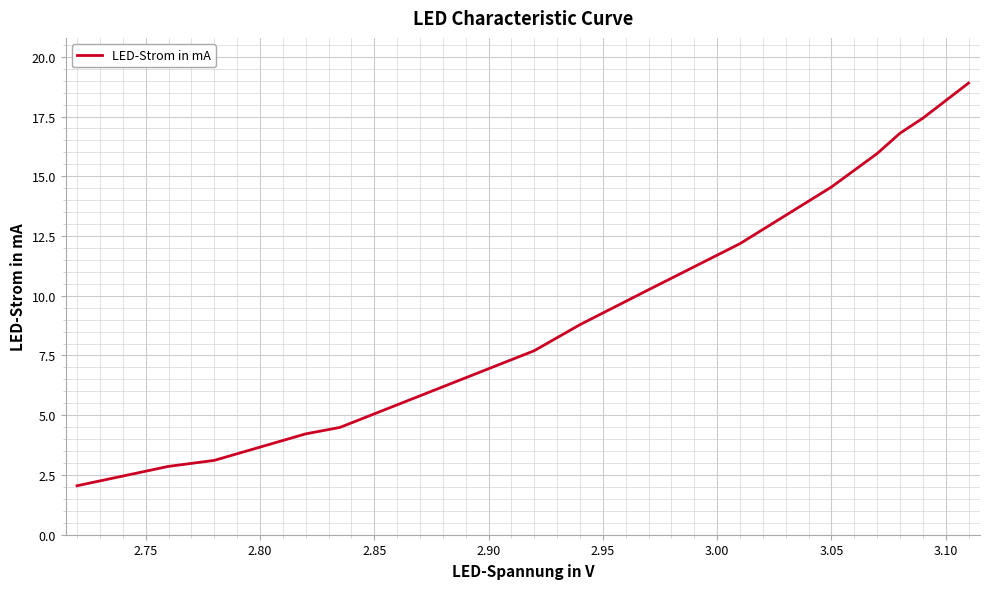

What is the maximum value shown in the chart?

18.9